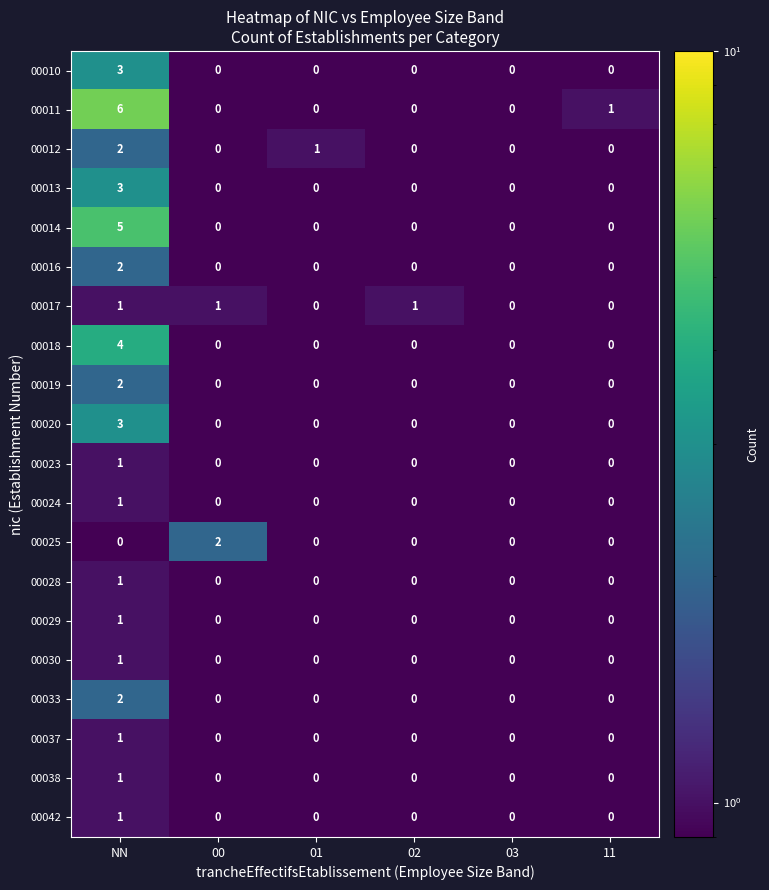

What is the difference between the maximum and minimum values in the 00020 series?

3